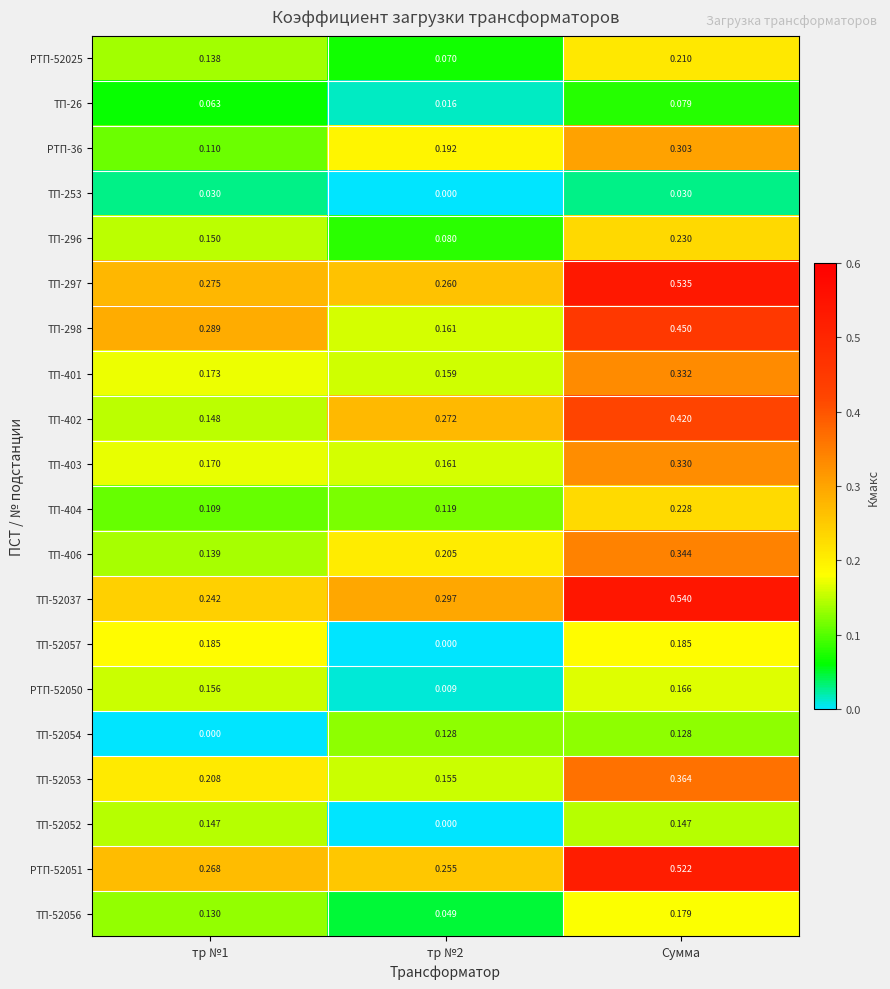

At which label does ТП-52053 reach its peak?

Сумма